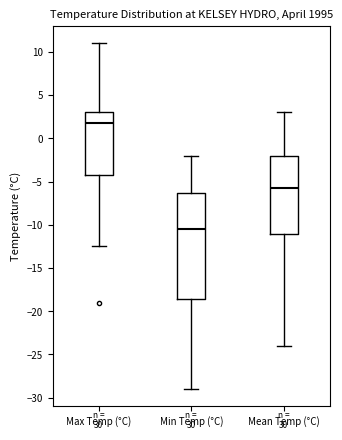

Reading left to right, transcribe this box plot: for each box, give where its median line is, the range the box spans, and where its two whiskers end, as read against the y-axis. The values are not printed on the chart, so give them approximately, as read against the axis.

Max Temp (°C): median 2.0, box -4.0 to 3.0, whiskers -12.5 to 11.0
Min Temp (°C): median -10.5, box -18.5 to -6.5, whiskers -29.0 to -2.0
Mean Temp (°C): median -6.0, box -11.0 to -2.0, whiskers -24.0 to 3.0